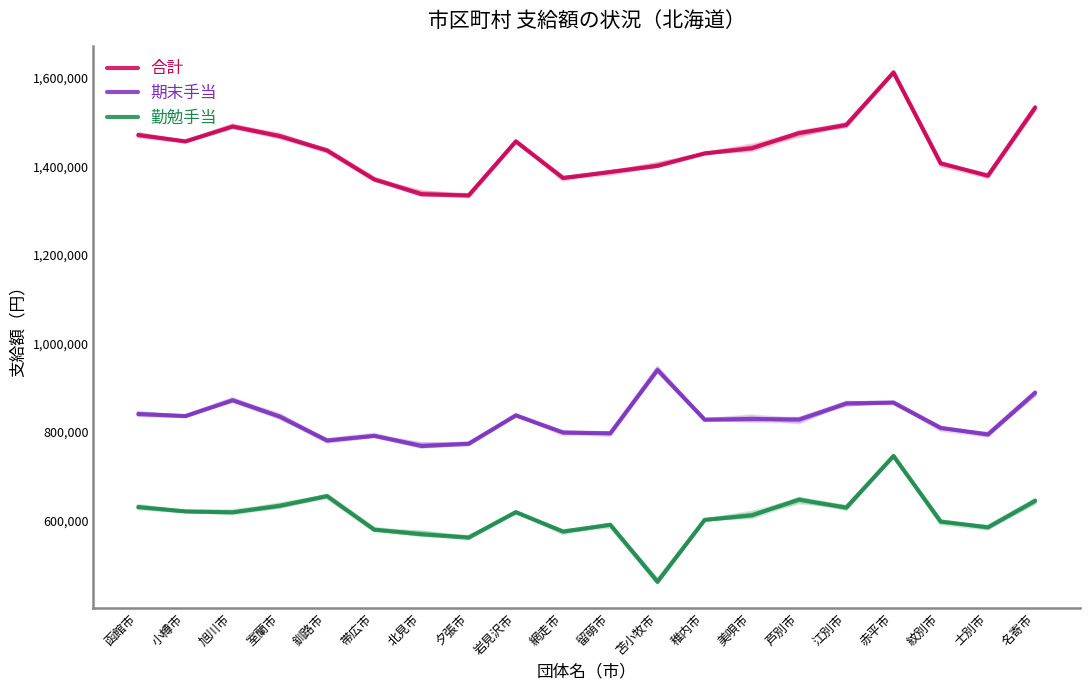

What is the difference between the highest and lowest values at 帯広市?

791400